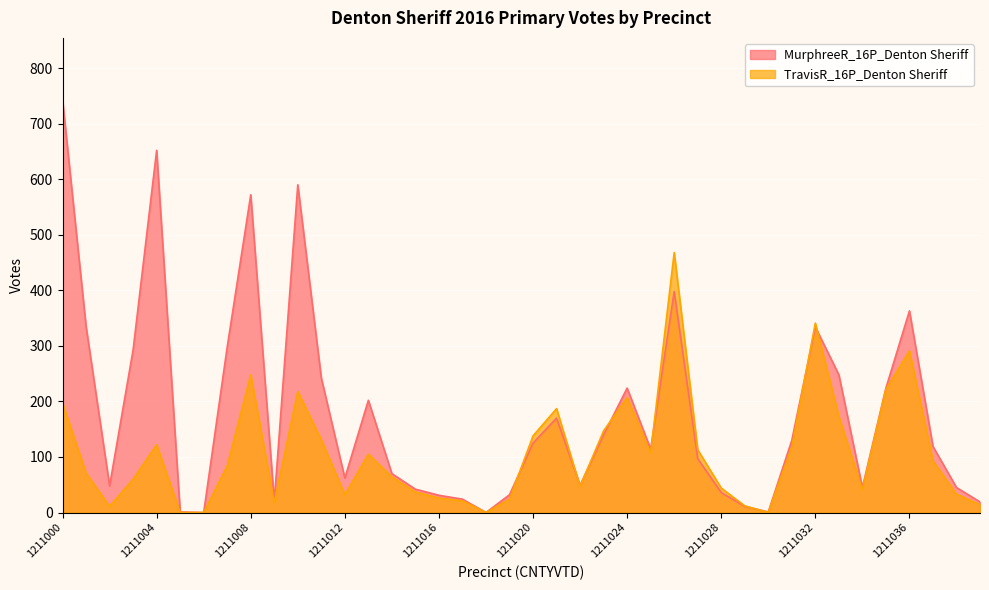

In TravisR_16P_Denton Sheriff, how many points are higher than both neighbors (excluding endpoints)?

9